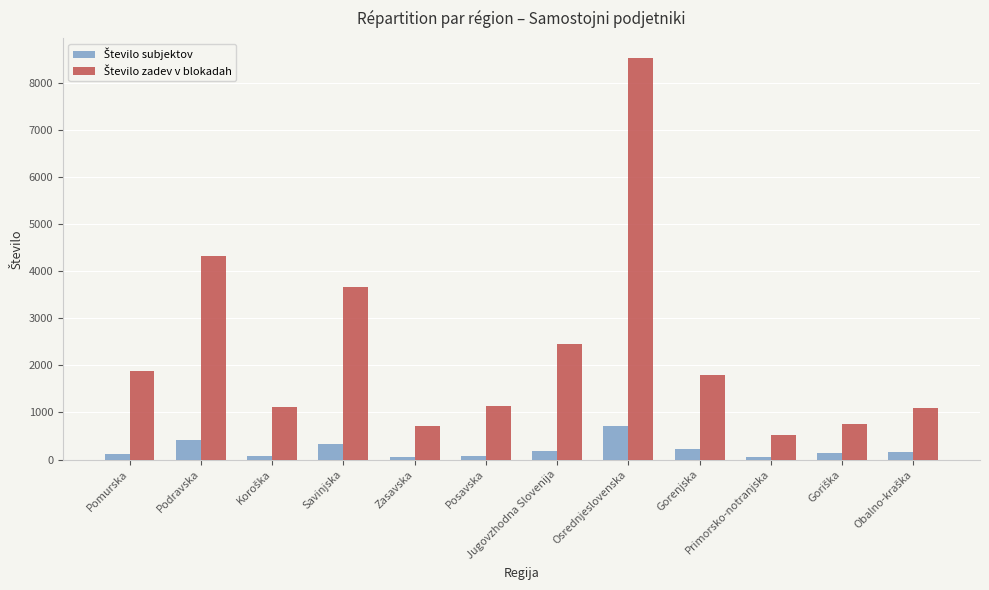

What is the spread (max minus min) of values at Gorenjska?

1580